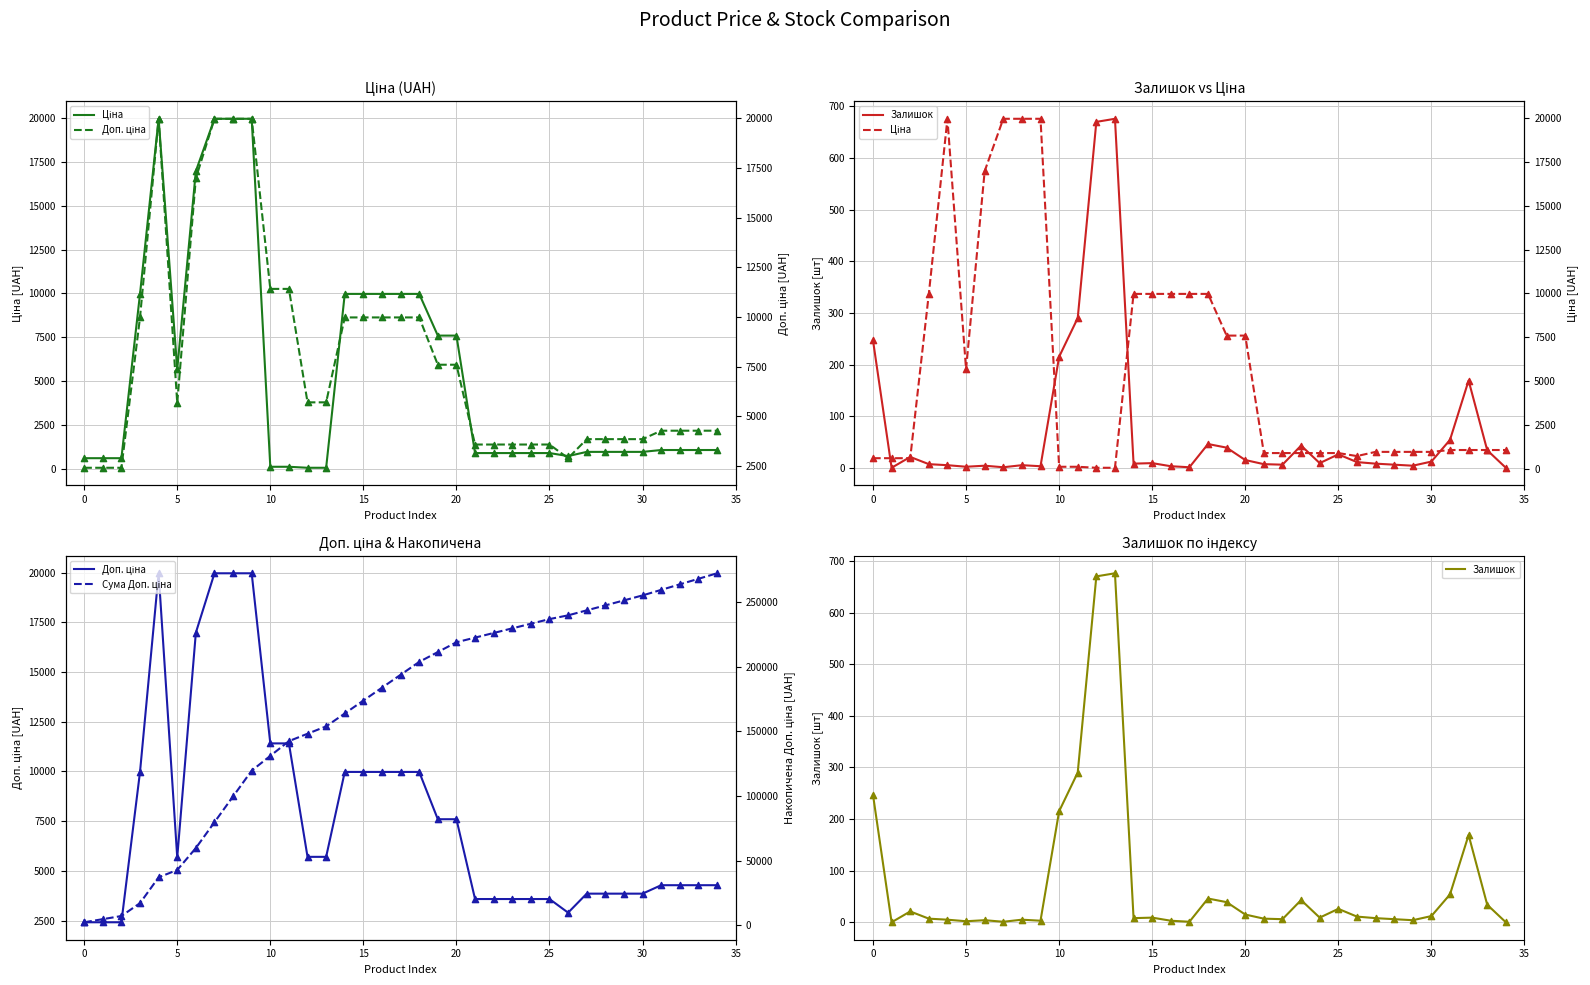

Which series has the largest total across all categories?

Доп. ціна